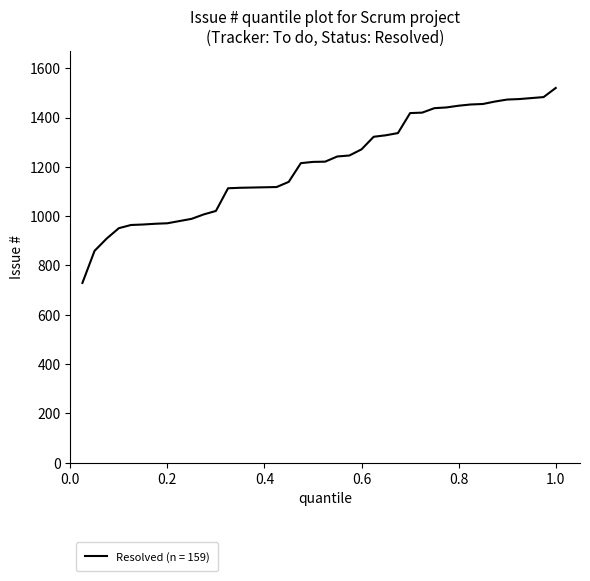

Does the chart display data point markers on the line(s)?

No